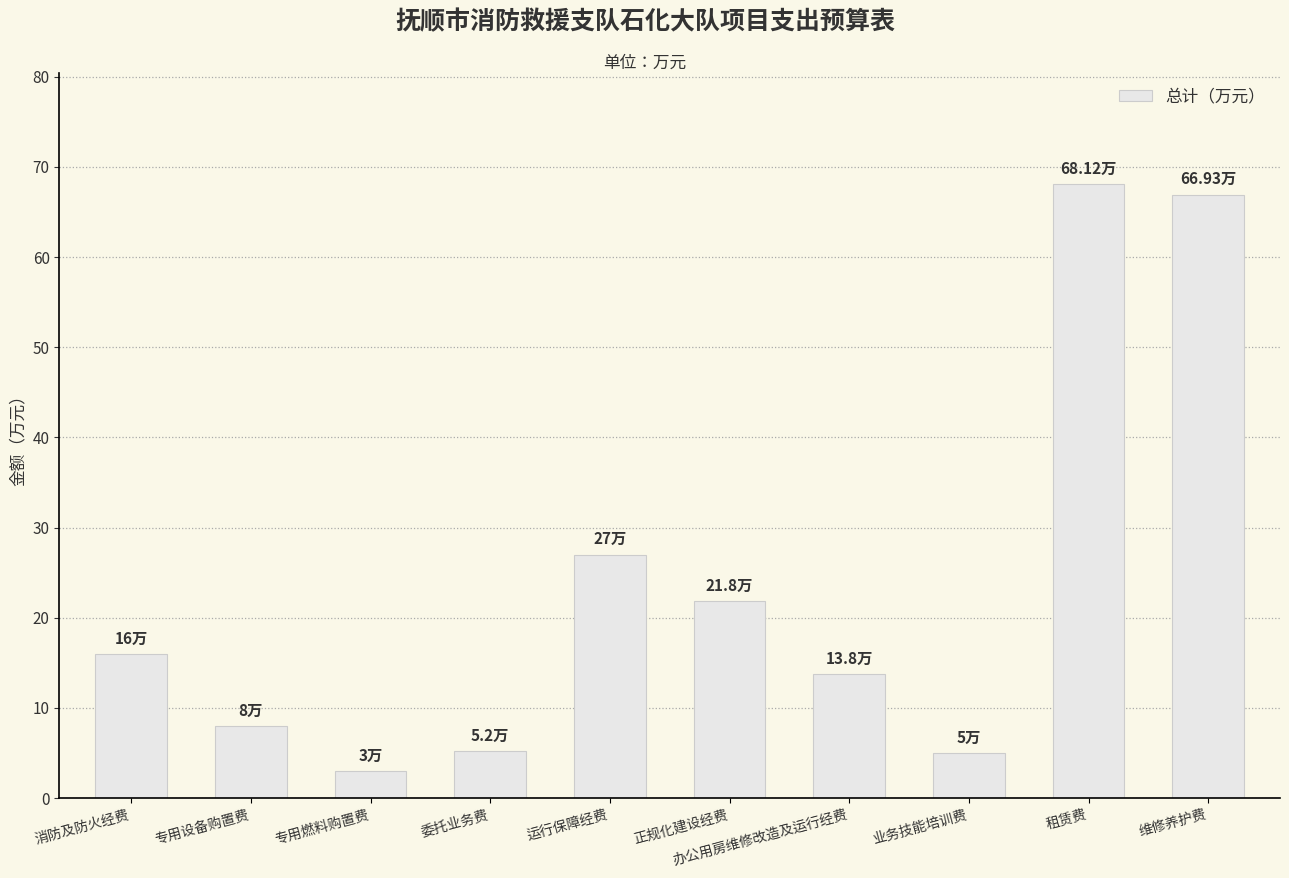

True or false: the data shows 37.8 at 维修养护费.

False